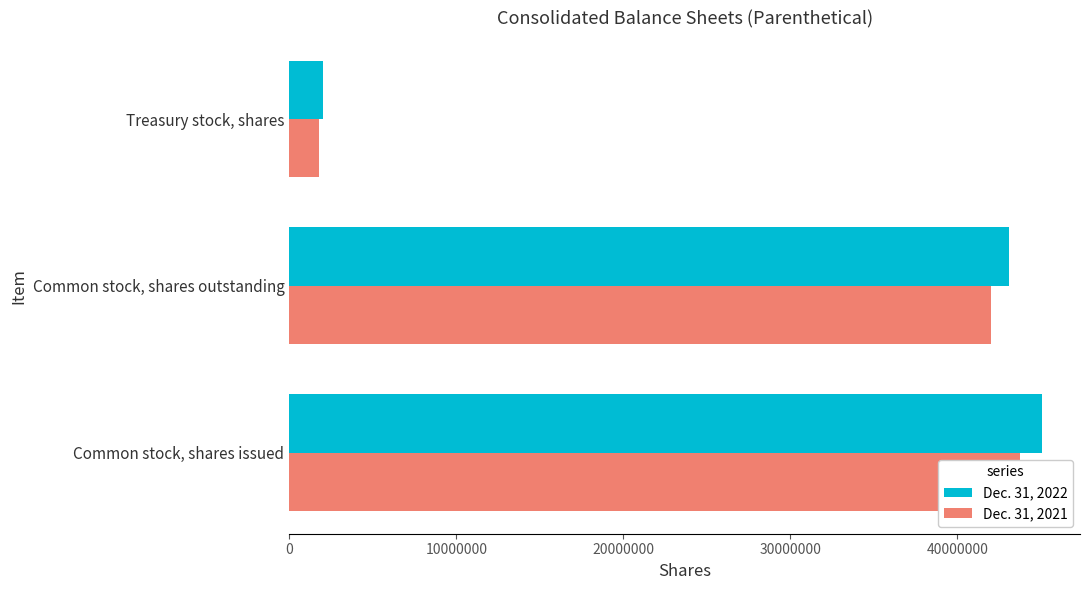

Which series has the largest total across all categories?

Dec. 31, 2022